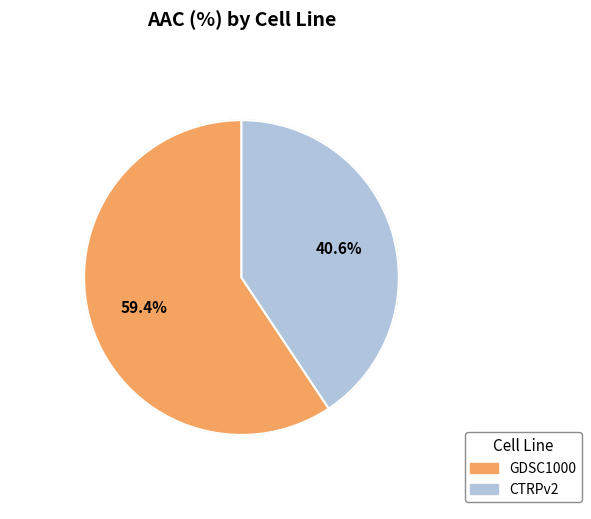

Do GDSC1000 and CTRPv2 together represent more than half of the pie?

Yes